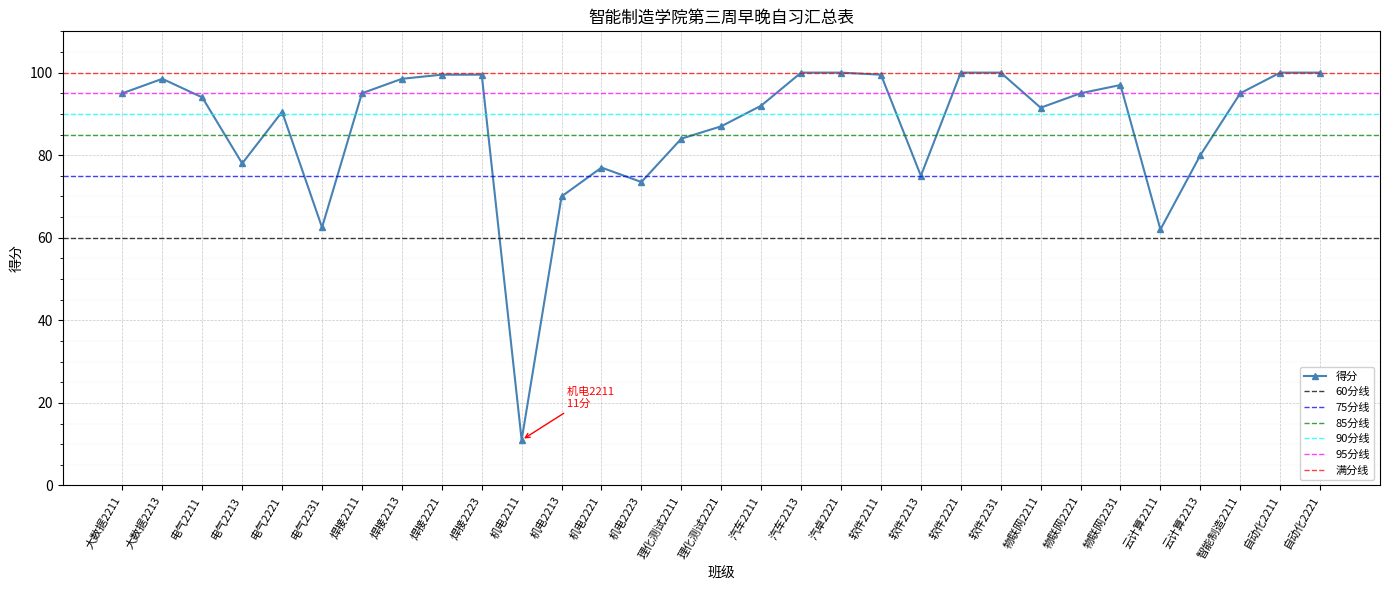

How many interior local peaks (higher than both neighbors) does the data have?

4